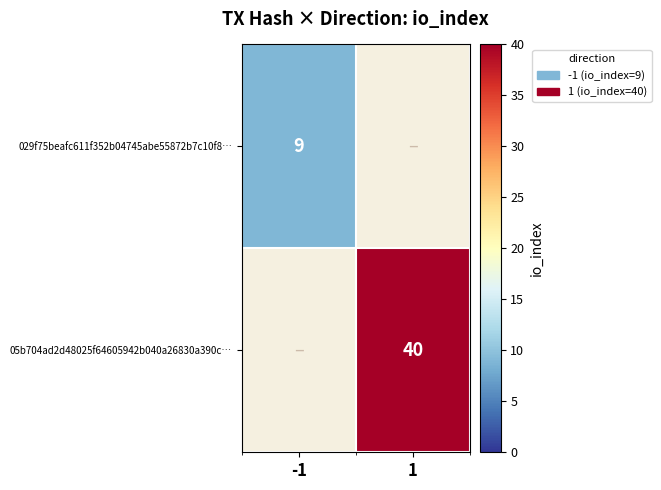

True or false: 029f75beafc611f352b04745abe55872b7c10f8… has a value of 3 at -1.

False